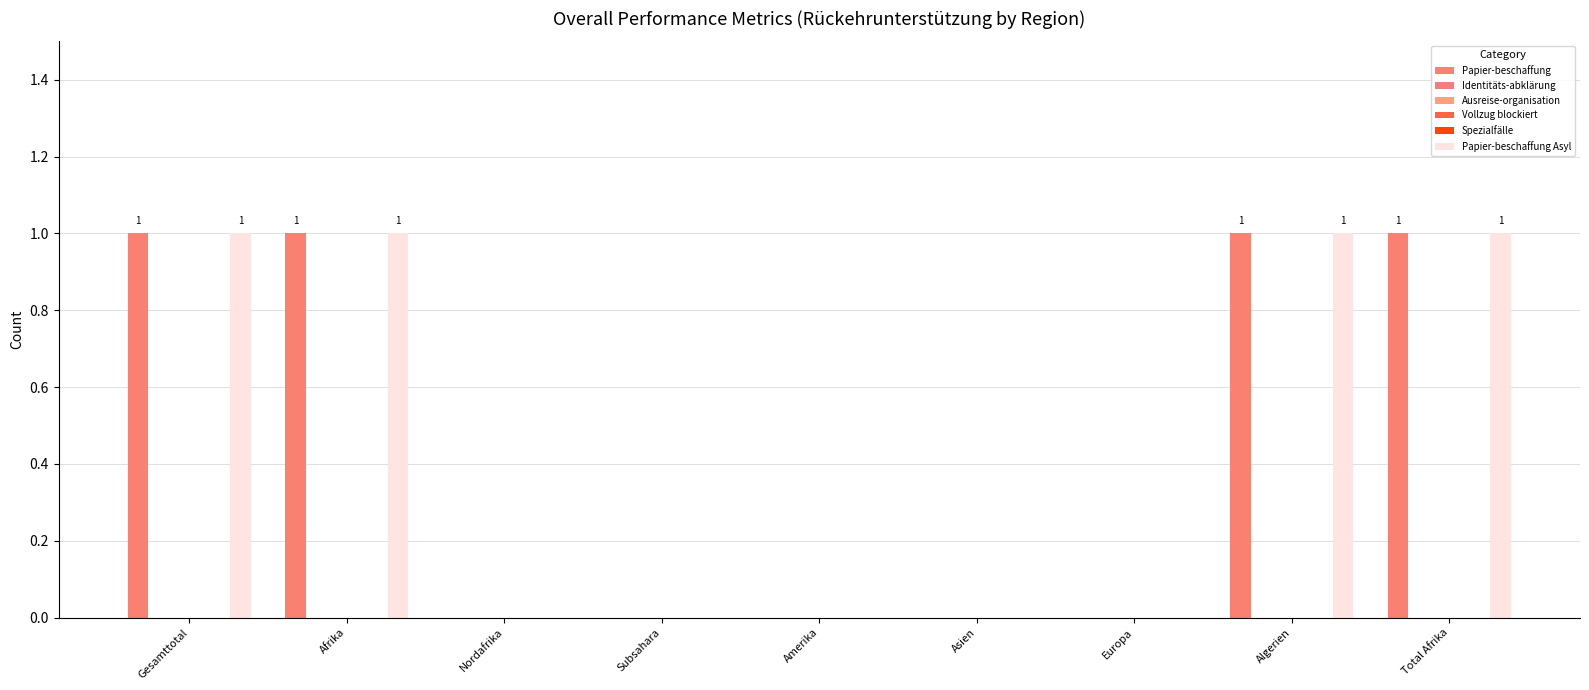

What is the label of the 2nd bar from the right?

Algerien